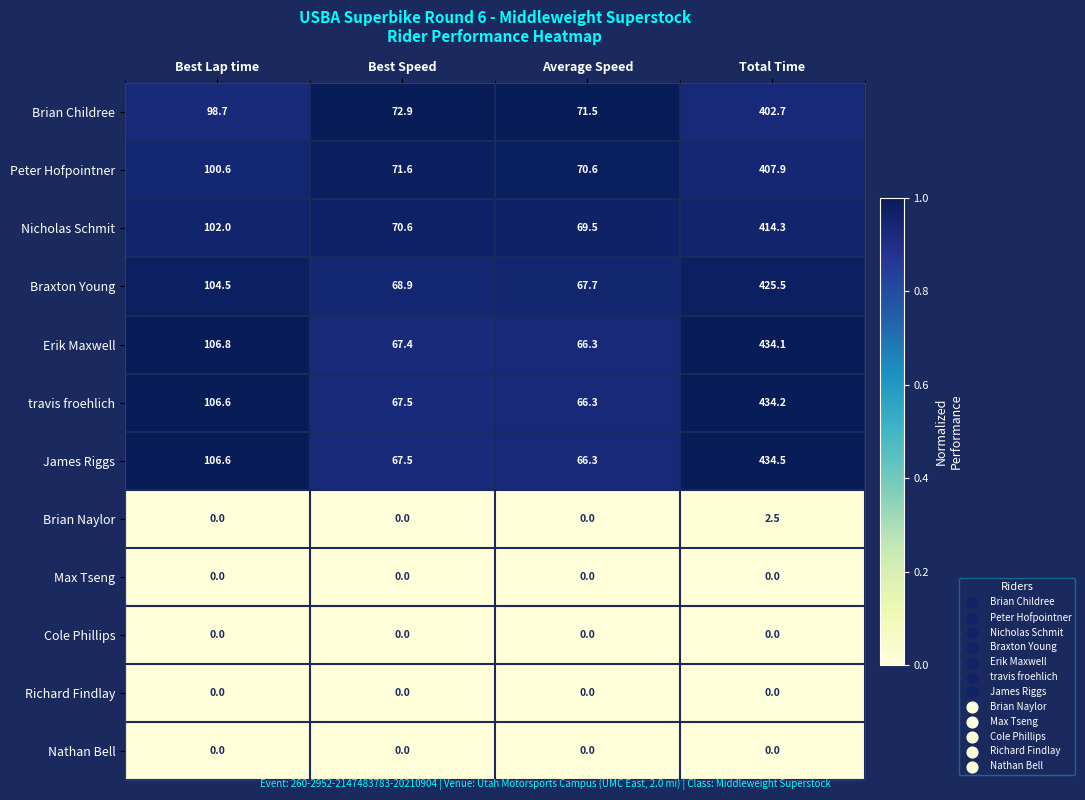

Between Best Lap time and Average Speed, which series saw the biggest shift?

Erik Maxwell